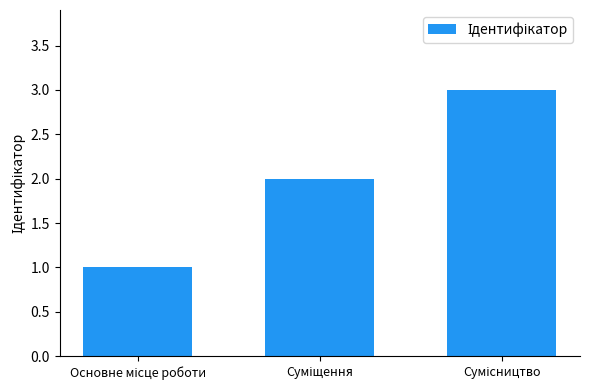

What is the sum of all values?

6